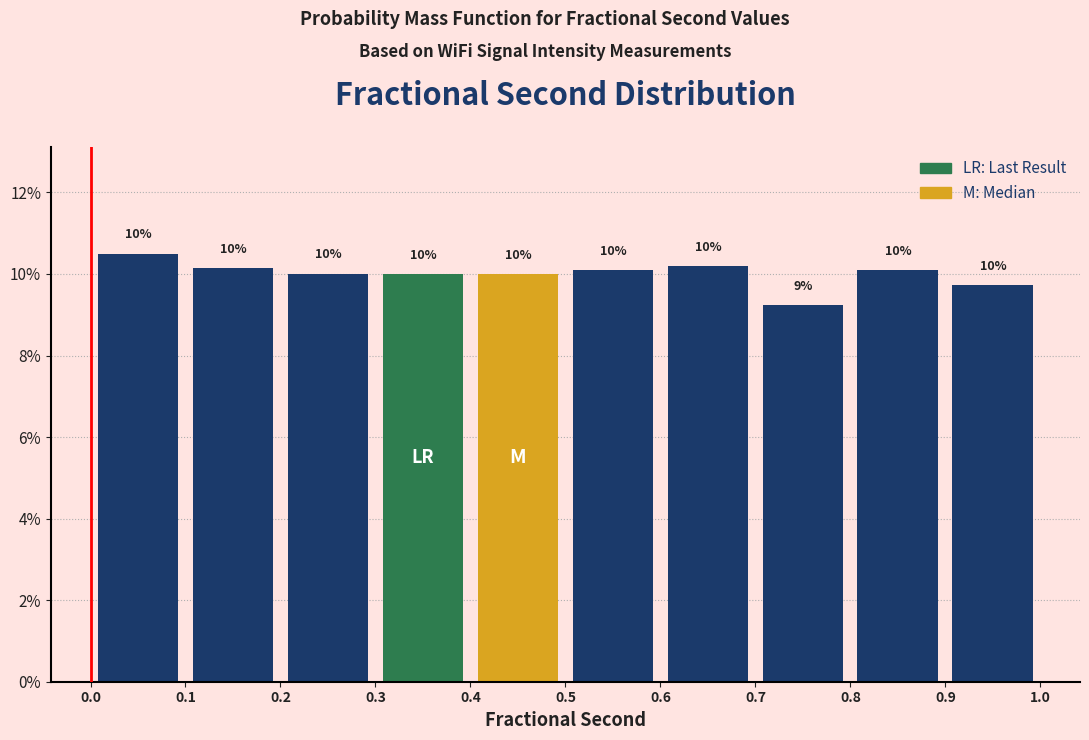

Over which range of the x-axis is the bar tallest?

0.0 to 0.1